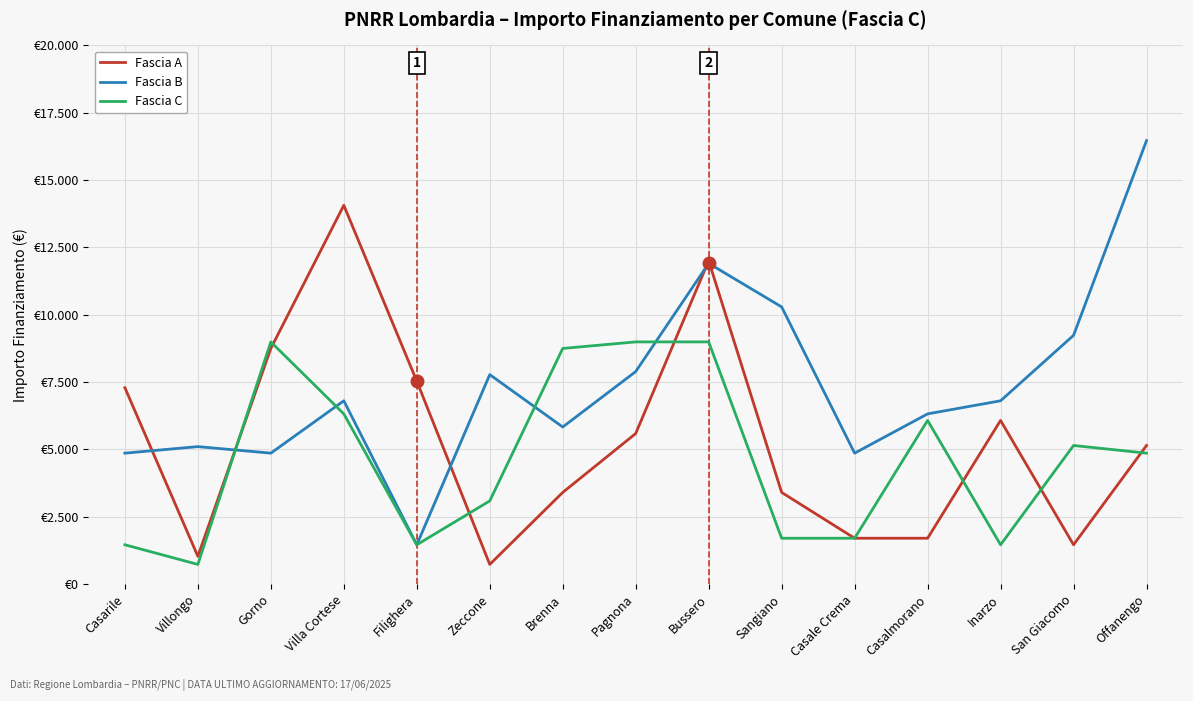

Where does the Fascia C series first go above 4860?

Gorno